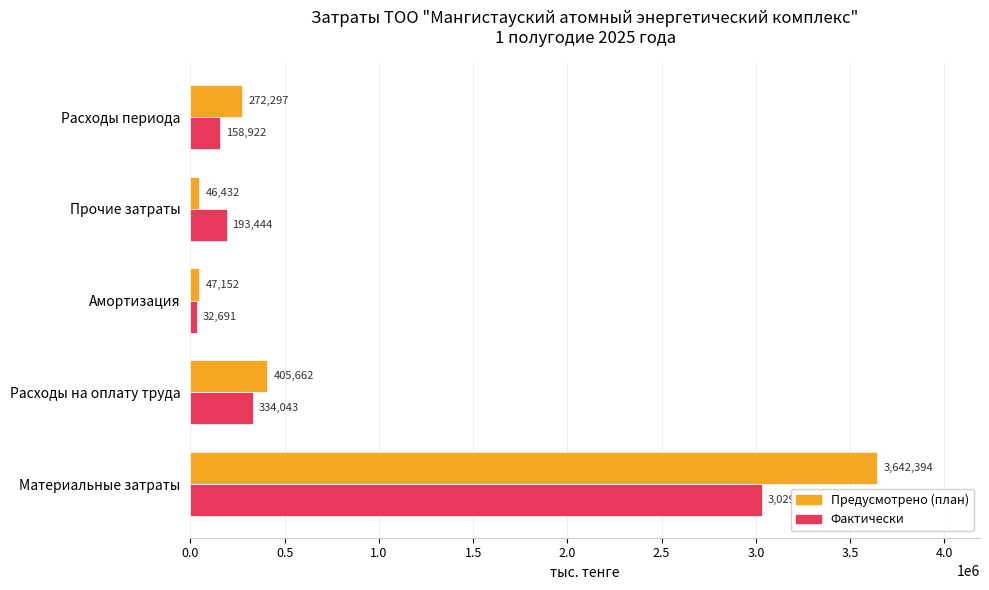

The Предусмотрено (план) series shows 46432.0 at Прочие затраты. True or false?

True